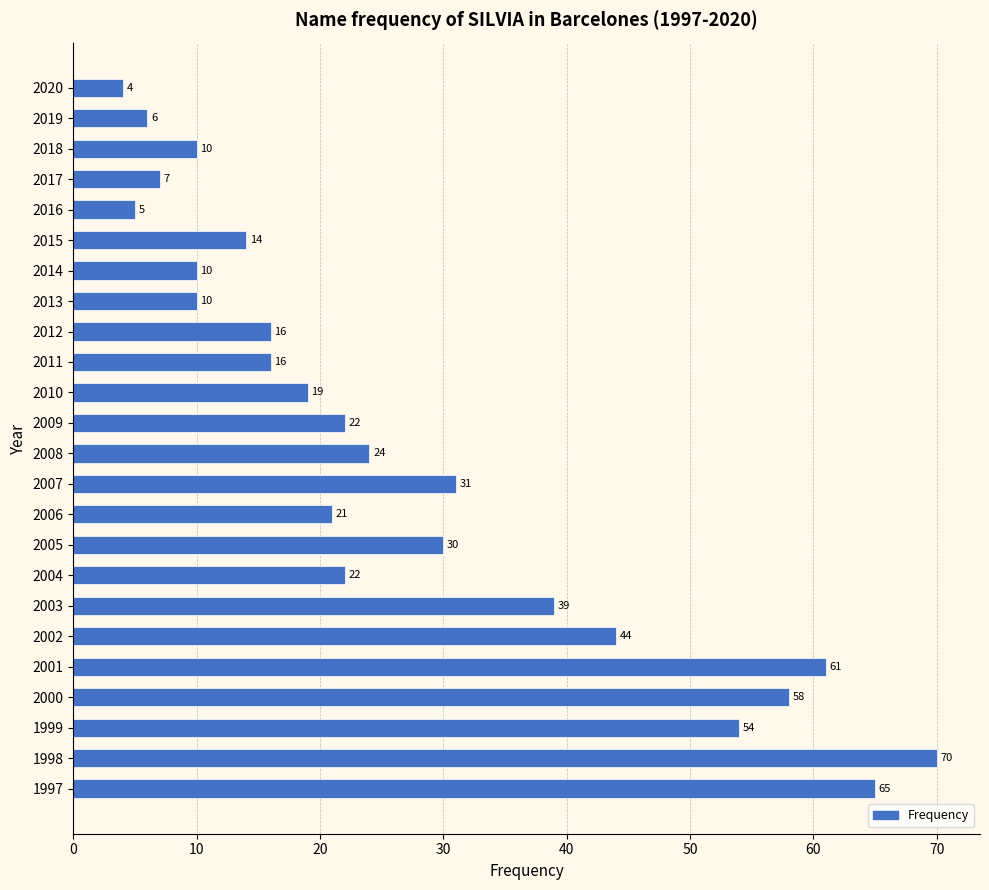

What is the sum of the values at 2001 and 2005?

91